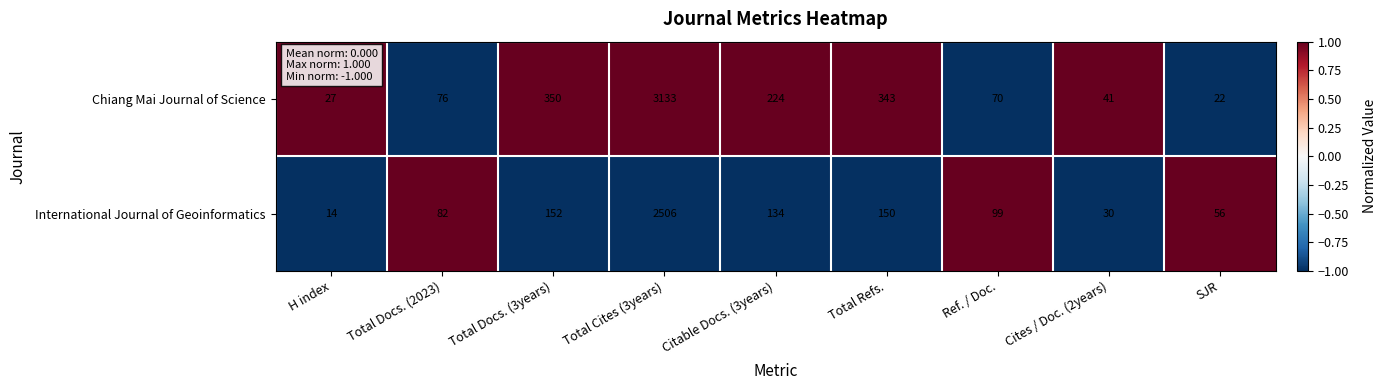

Which series changed the most between Total Docs. (2023) and Total Docs. (3years)?

Chiang Mai Journal of Science